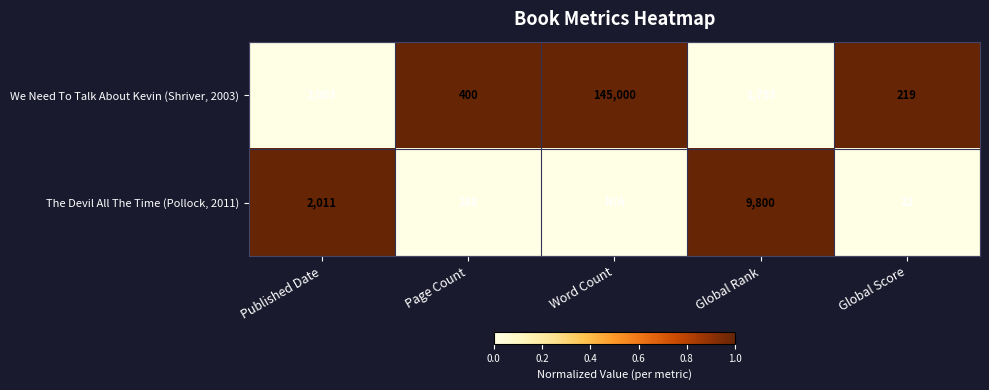

What is the average value of the We Need To Talk About Kevin (Shriver, 2003) series?

29875